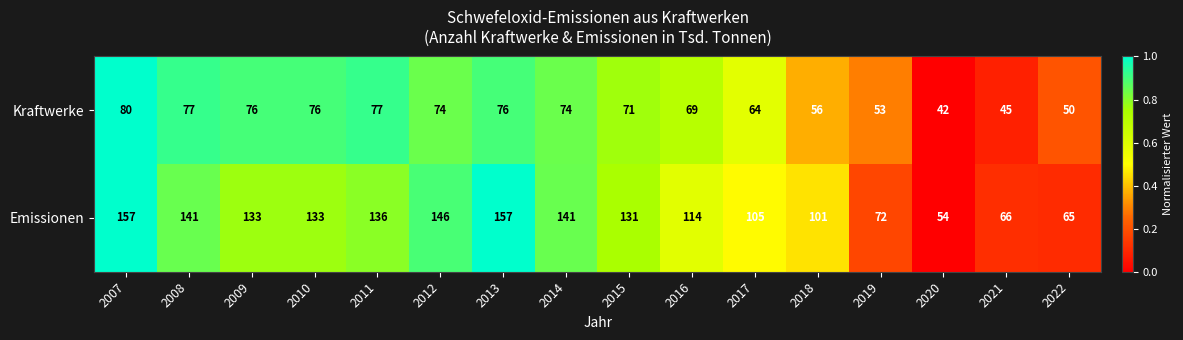

What is the difference between the second highest and second lowest values in the Kraftwerke series?

32